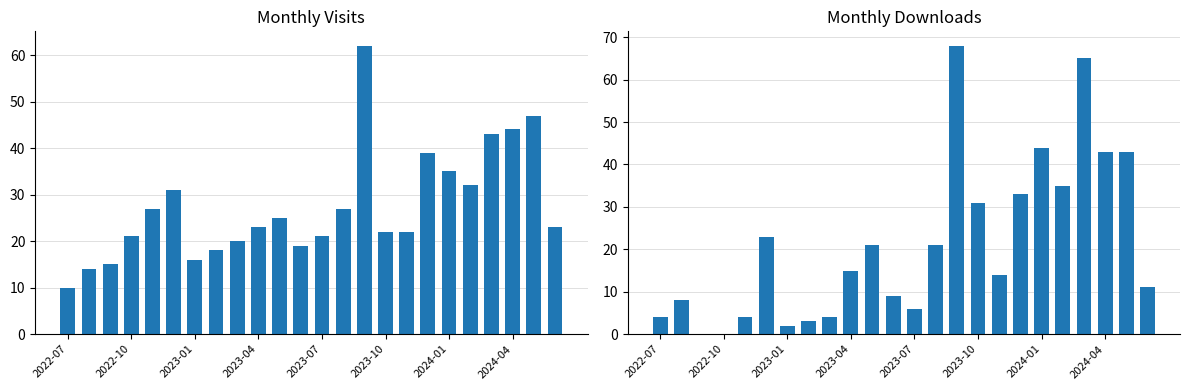

How many data points does each series have?

24